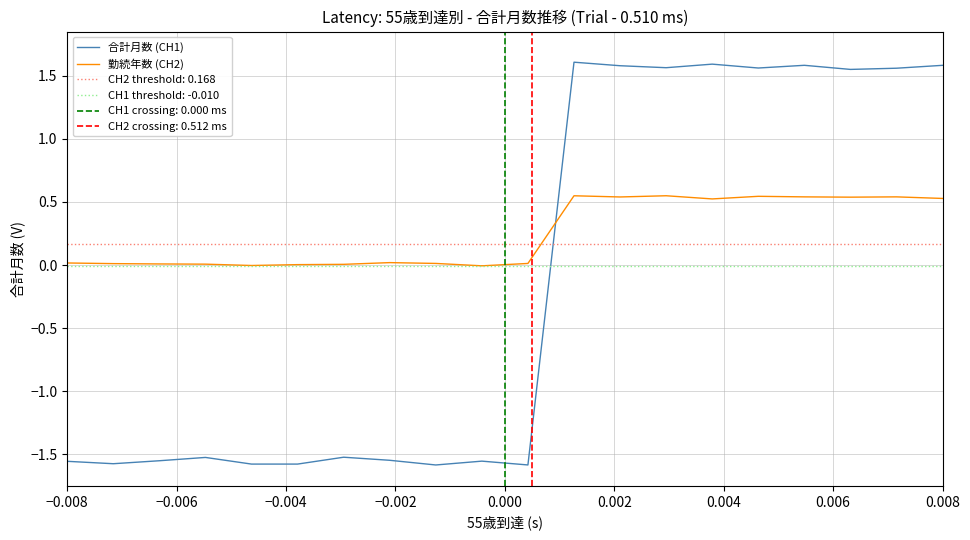

True or false: 勤続年数 (CH2) and 合計月数 (CH1) cross at least once.

True